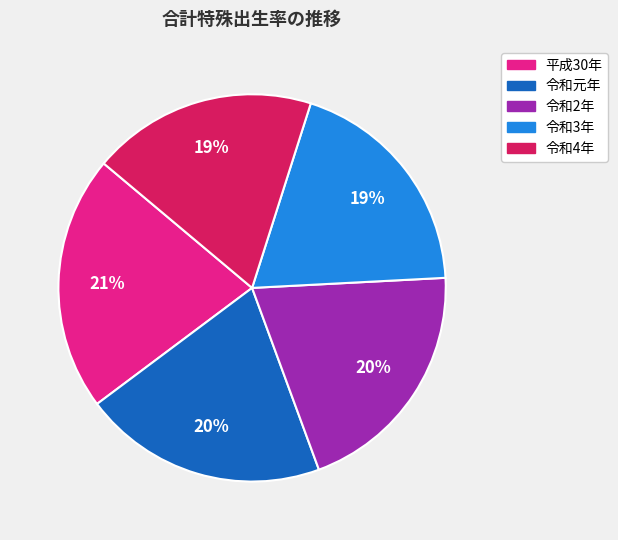

To the nearest percent, what is the average slice percentage?

20%